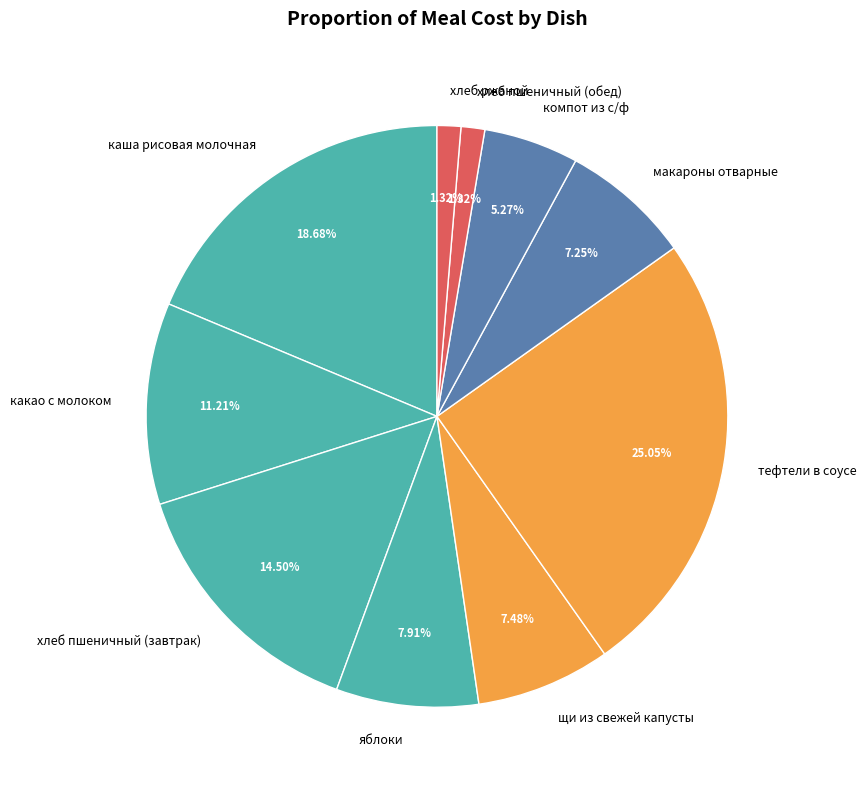

Is тефтели в соусе the majority of the pie?

No